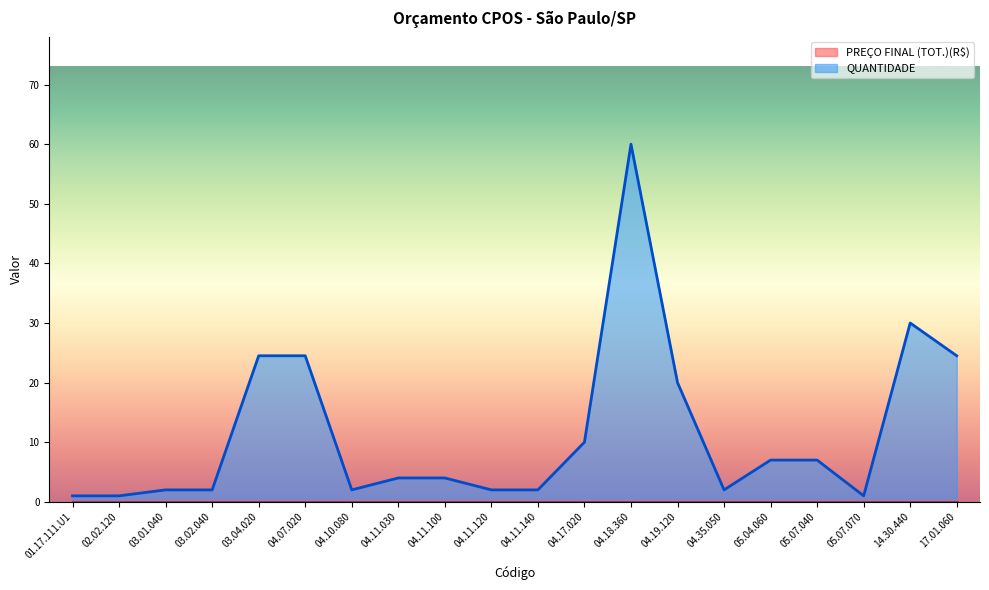

The chart shows a value of 0.3 at 02.02.120. True or false?

False